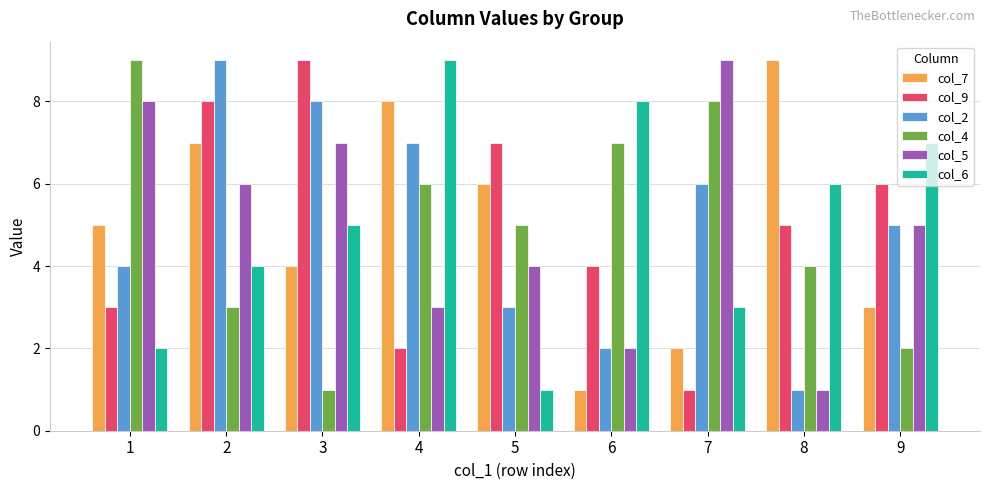

What is the greatest value displayed?

9